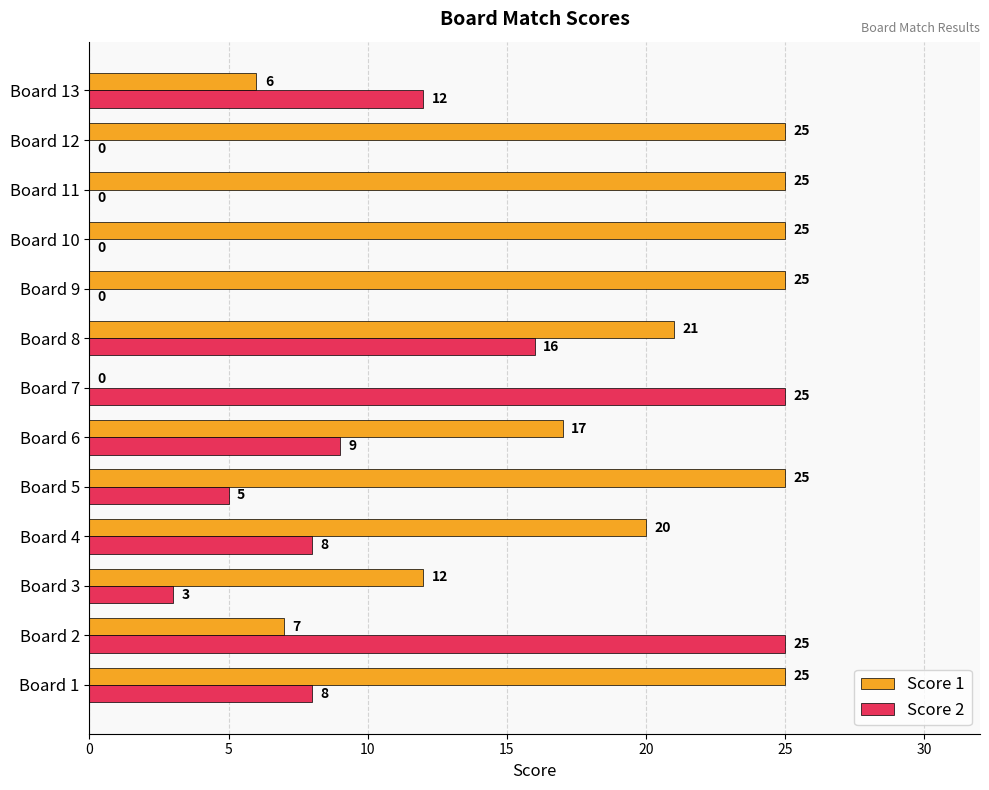

Between Board 1 and Board 13, which series saw the biggest shift?

Score 1